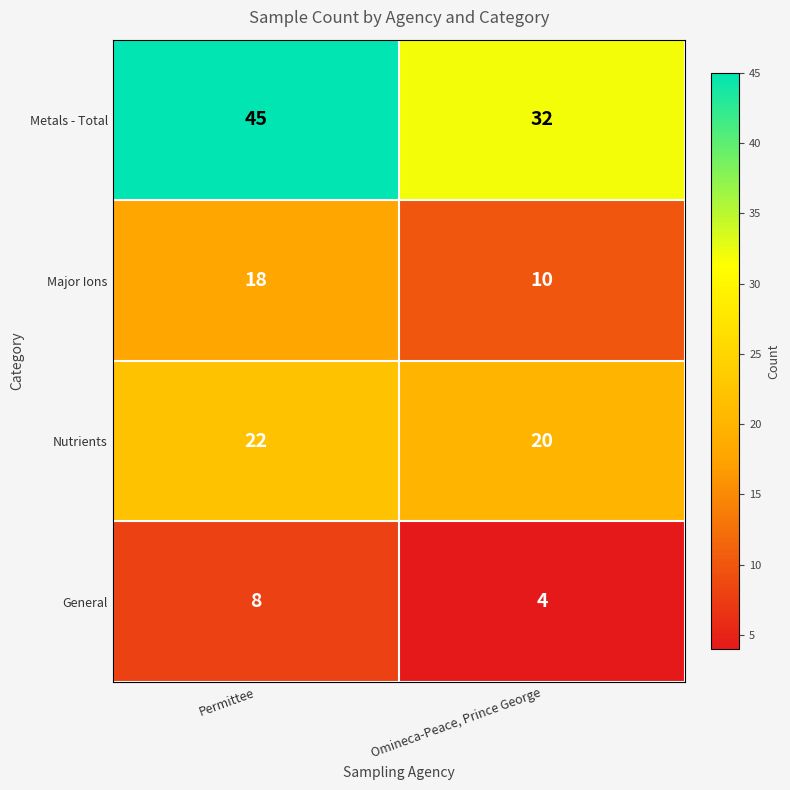

Reading right to left, transcribe all the data shown in this chart.

Metals - Total: Omineca-Peace, Prince George=32	Permittee=45
Major Ions: Omineca-Peace, Prince George=10	Permittee=18
Nutrients: Omineca-Peace, Prince George=20	Permittee=22
General: Omineca-Peace, Prince George=4	Permittee=8